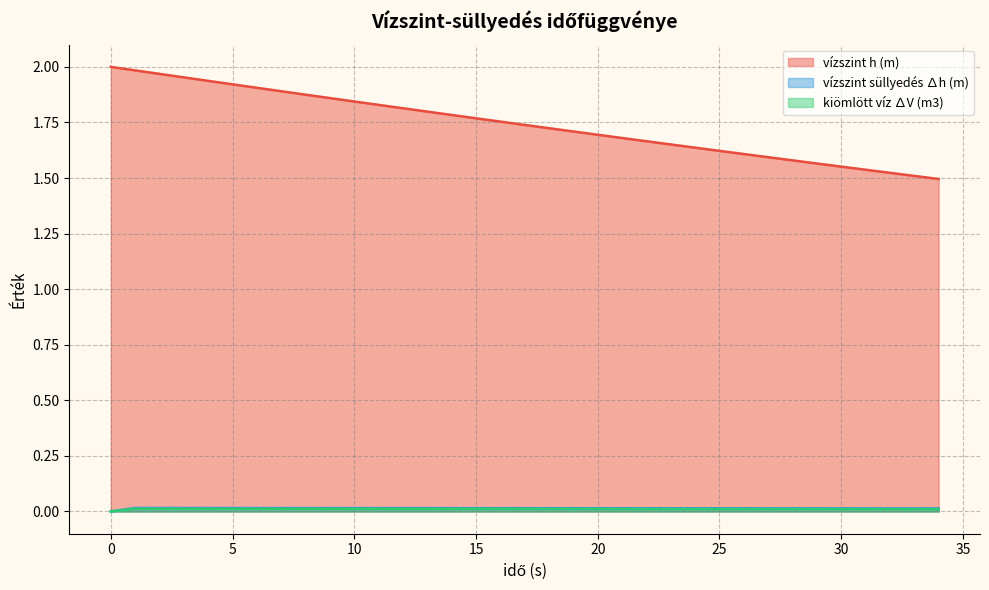

What is the difference between the highest and lowest values at 7?

1.9